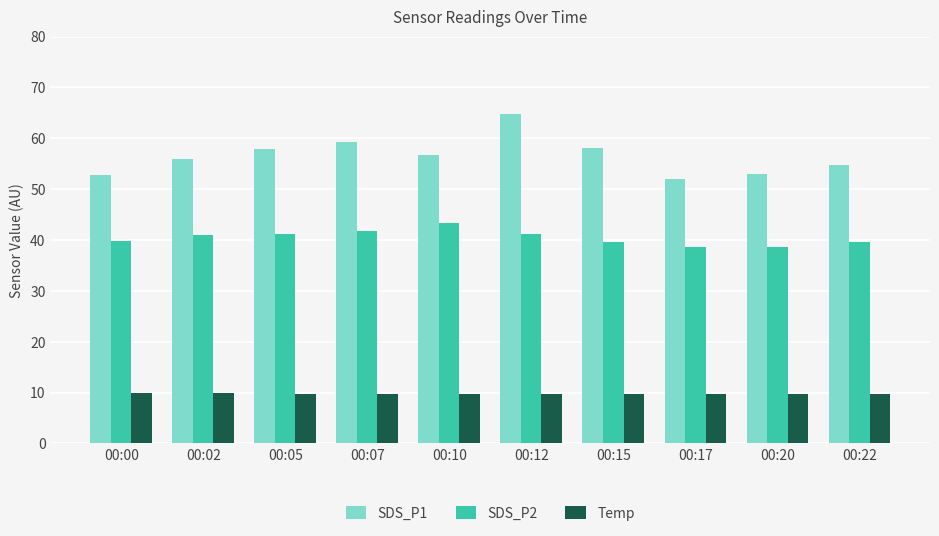

What is the minimum value for Temp?

9.8